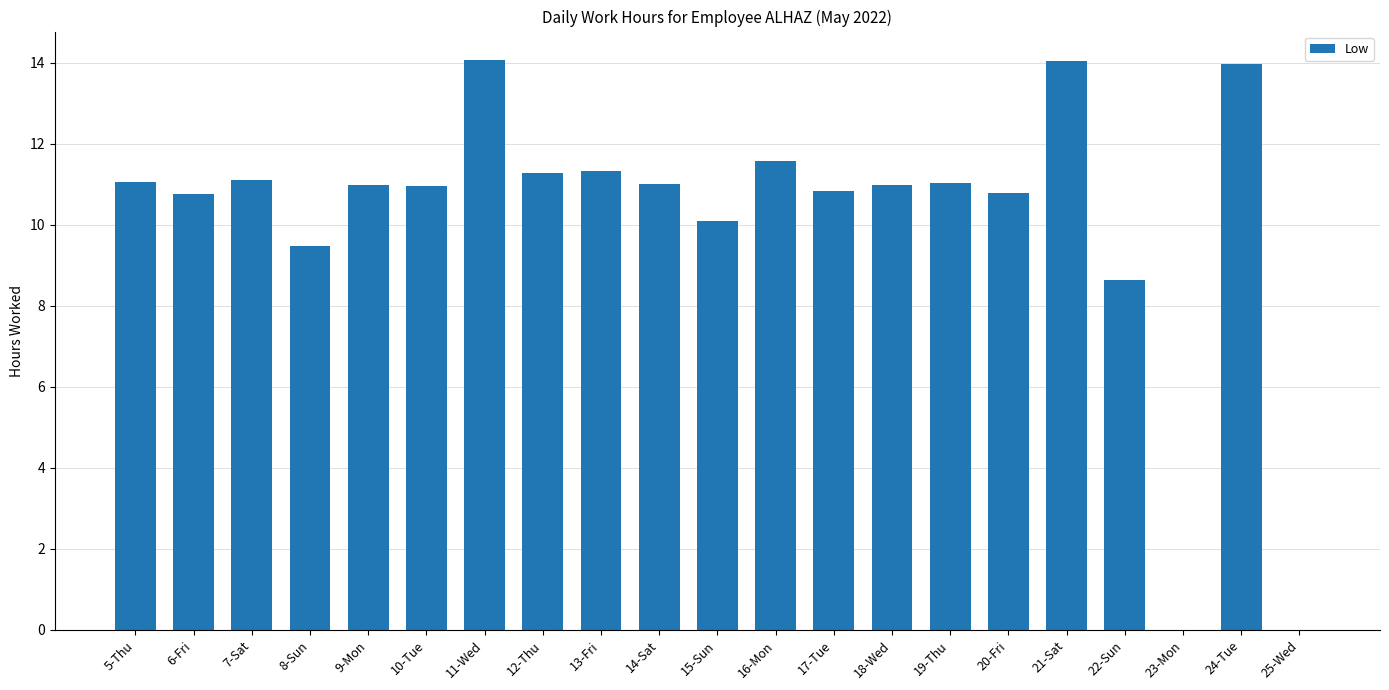

How many series are shown in this chart?

1